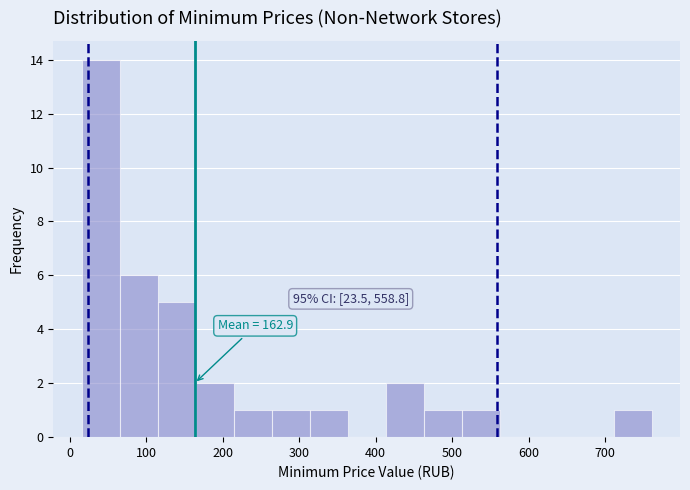

Over which range of the x-axis is the bar tallest?

20 to 60